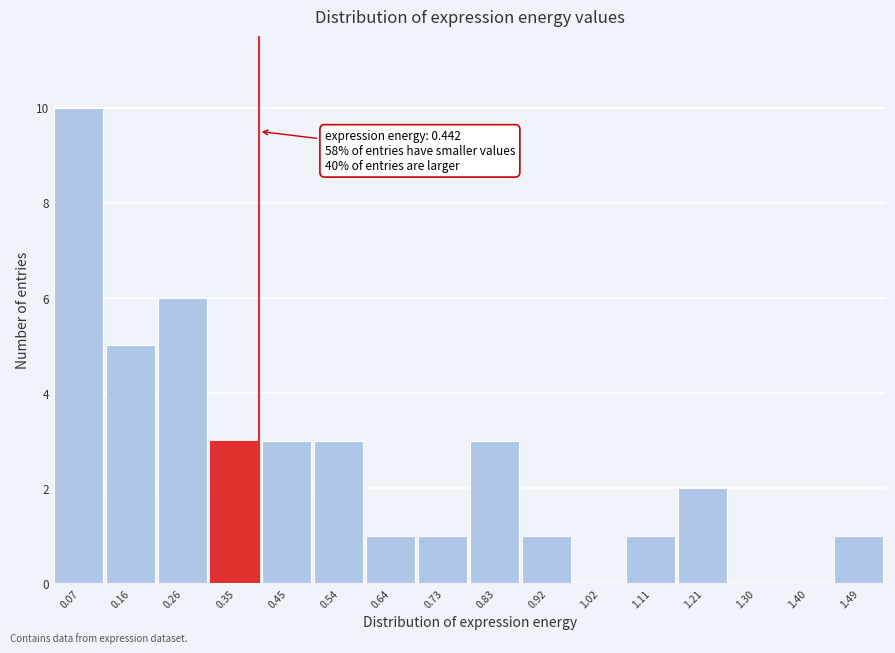

Reading left to right, extract all data points from this chart.

0.07=10	0.16=5	0.26=6	0.35=3	0.45=3	0.54=3	0.64=1	0.73=1	0.83=3	0.92=1	1.02=0	1.11=1	1.21=2	1.30=0	1.40=0	1.49=1